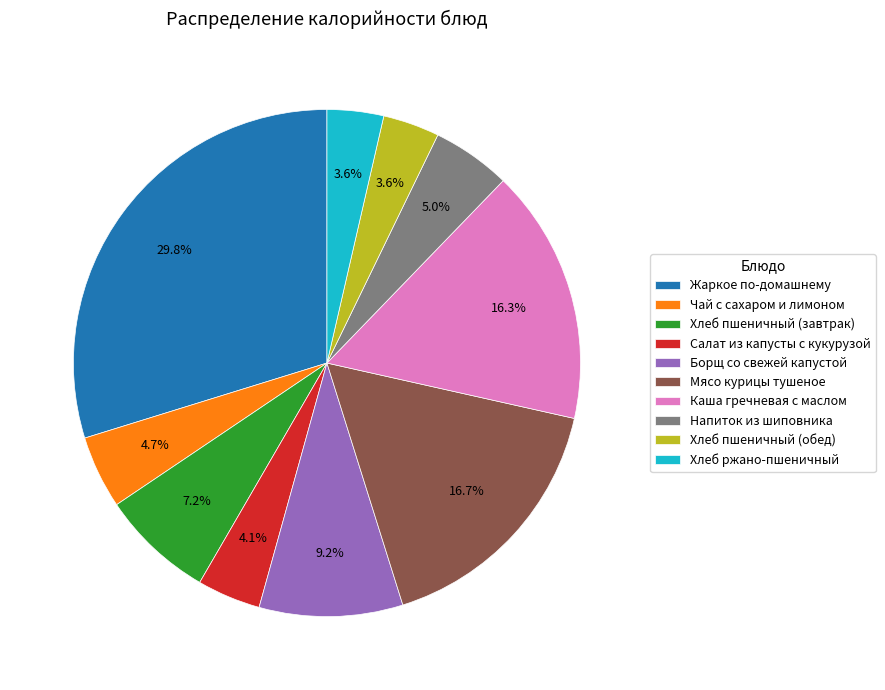

True or false: Каша гречневая с маслом accounts for 3% of the total.

False